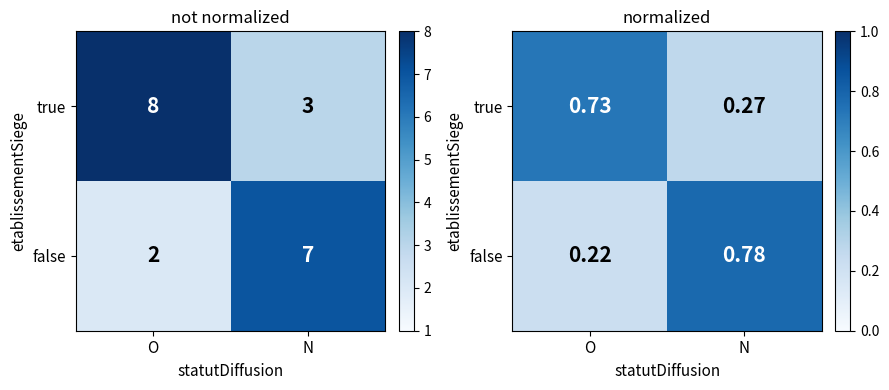

Which has a higher value, N or O?

O